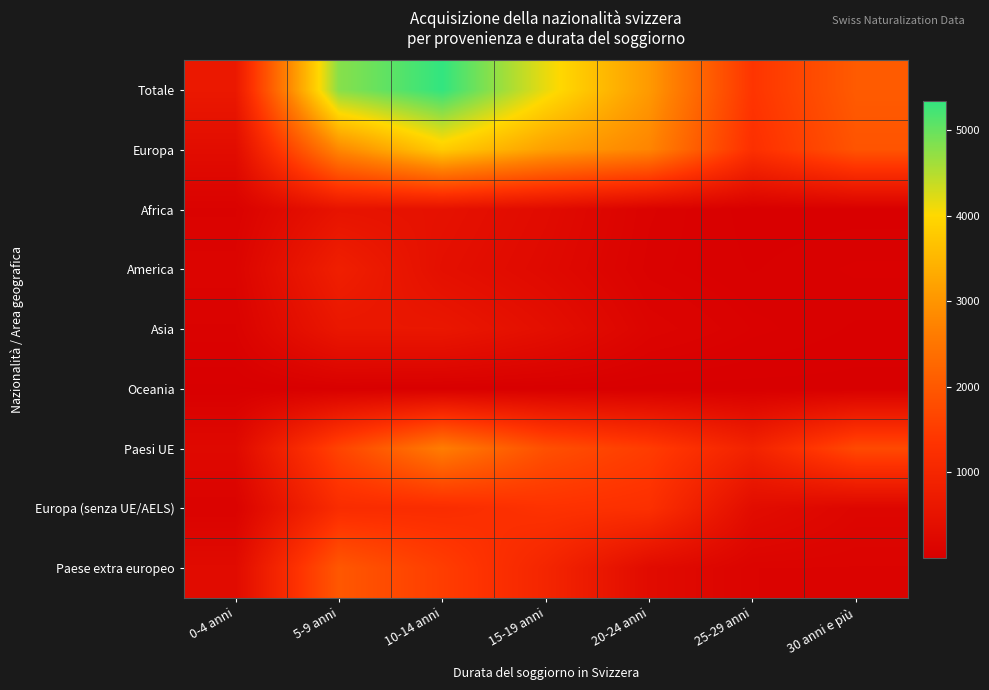

Reading left to right, extract all data points from this chart.

Totale: 0-4 anni=650	5-9 anni=4792	10-14 anni=5350	15-19 anni=4150	20-24 anni=3071	25-29 anni=1372	30 anni e più=2041
Europa: 0-4 anni=345	5-9 anni=2808	10-14 anni=3818	15-19 anni=3162	20-24 anni=2761	25-29 anni=1254	30 anni e più=1924
Africa: 0-4 anni=80	5-9 anni=521	10-14 anni=474	15-19 anni=308	20-24 anni=92	25-29 anni=19	30 anni e più=22
America: 0-4 anni=134	5-9 anni=820	10-14 anni=421	15-19 anni=265	20-24 anni=75	25-29 anni=32	30 anni e più=60
Asia: 0-4 anni=82	5-9 anni=609	10-14 anni=612	15-19 anni=401	20-24 anni=139	25-29 anni=64	30 anni e più=30
Oceania: 0-4 anni=8	5-9 anni=30	10-14 anni=17	15-19 anni=13	20-24 anni=3	25-29 anni=3	30 anni e più=4
Paesi UE: 0-4 anni=257	5-9 anni=1634	10-14 anni=2634	15-19 anni=1844	20-24 anni=1501	25-29 anni=911	30 anni e più=1740
Europa (senza UE/AELS): 0-4 anni=86	5-9 anni=1165	10-14 anni=1178	15-19 anni=1317	20-24 anni=1257	25-29 anni=341	30 anni e più=180
Paese extra europeo: 0-4 anni=304	5-9 anni=1980	10-14 anni=1524	15-19 anni=987	20-24 anni=309	25-29 anni=118	30 anni e più=116